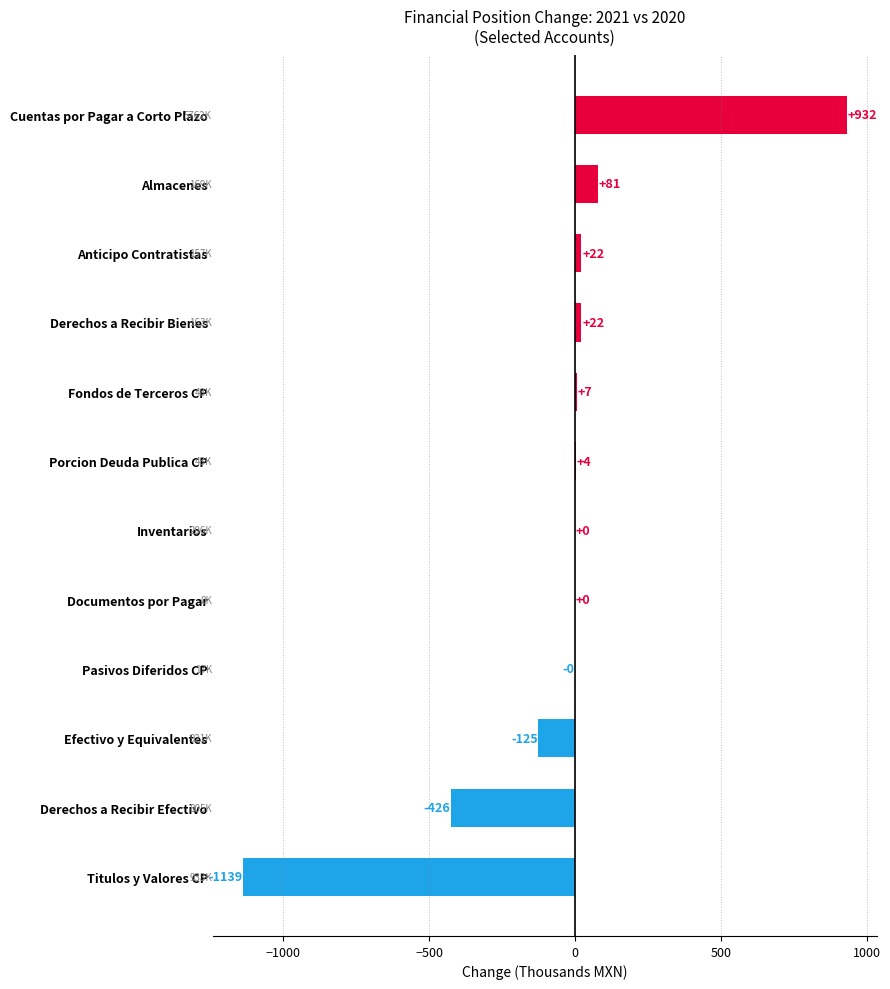

At which label is the value closest to -103?

Efectivo y Equivalentes